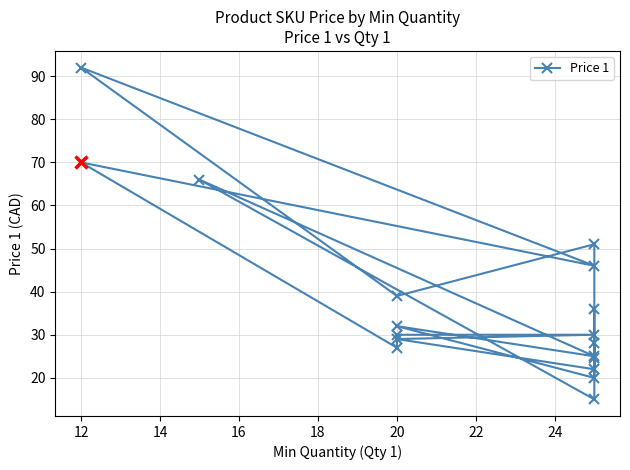

What is the maximum value shown in the chart?

92.0